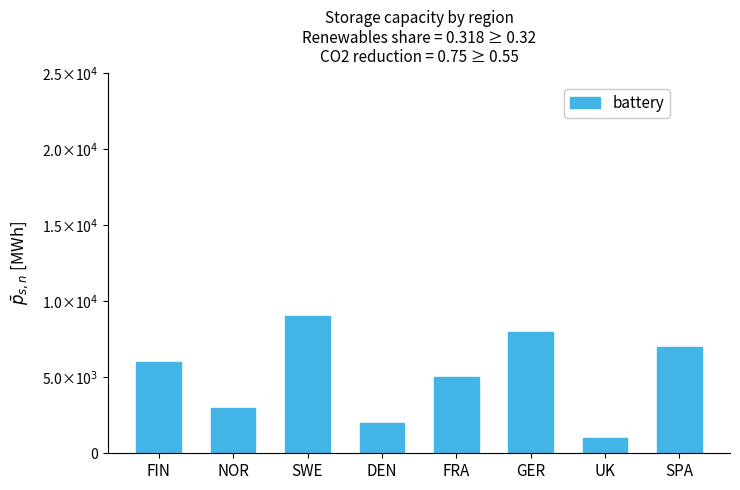

Does the chart contain any negative values?

No